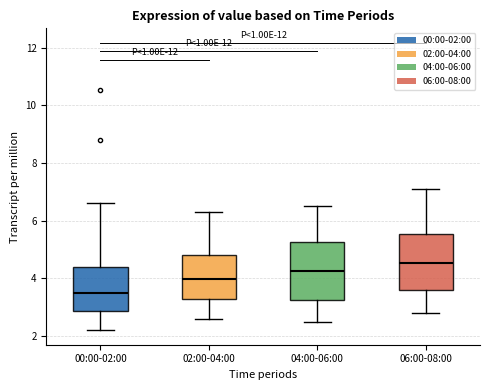

Which box has the highest median line?

06:00-08:00